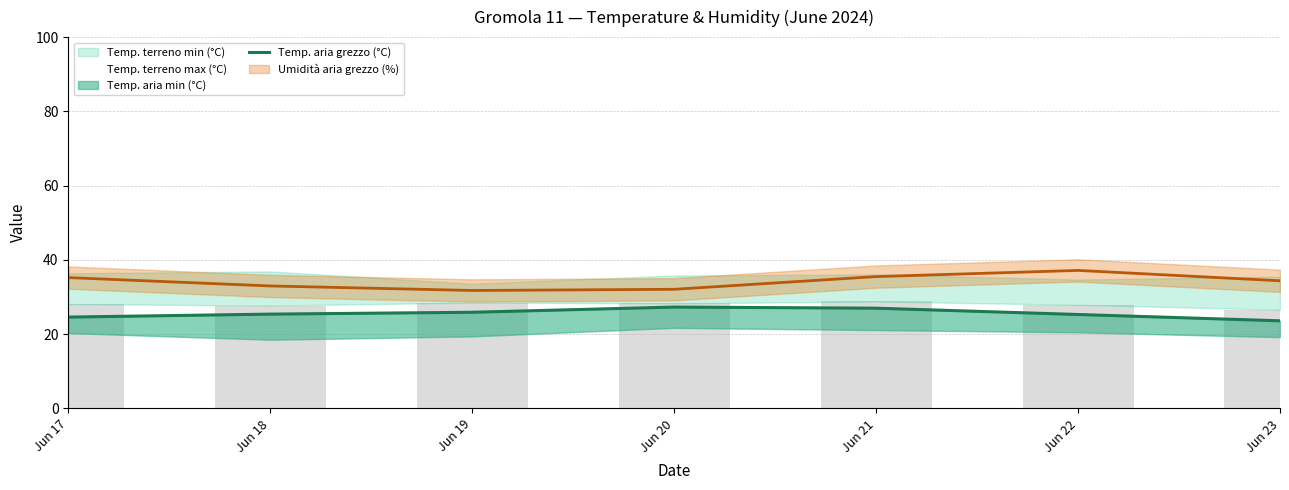

List the labels in order of value, smallest first.

Jun 23, Jun 17, Jun 22, Jun 18, Jun 19, Jun 21, Jun 20